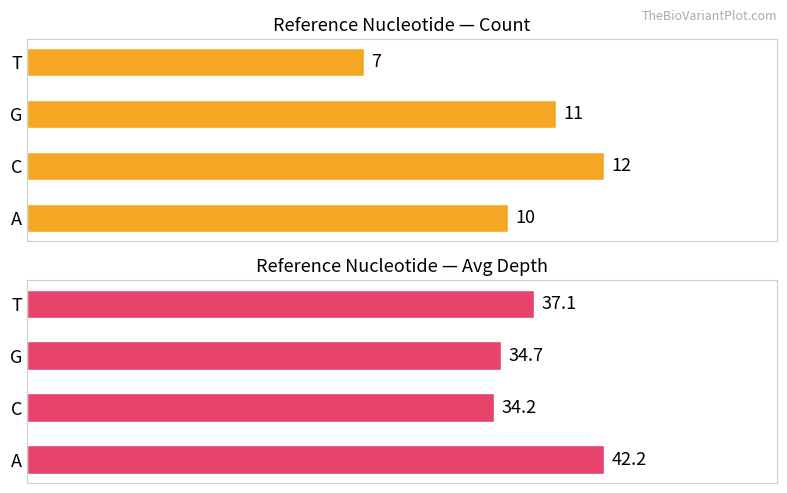

What is the sum of the Count values at C and T?

19.0